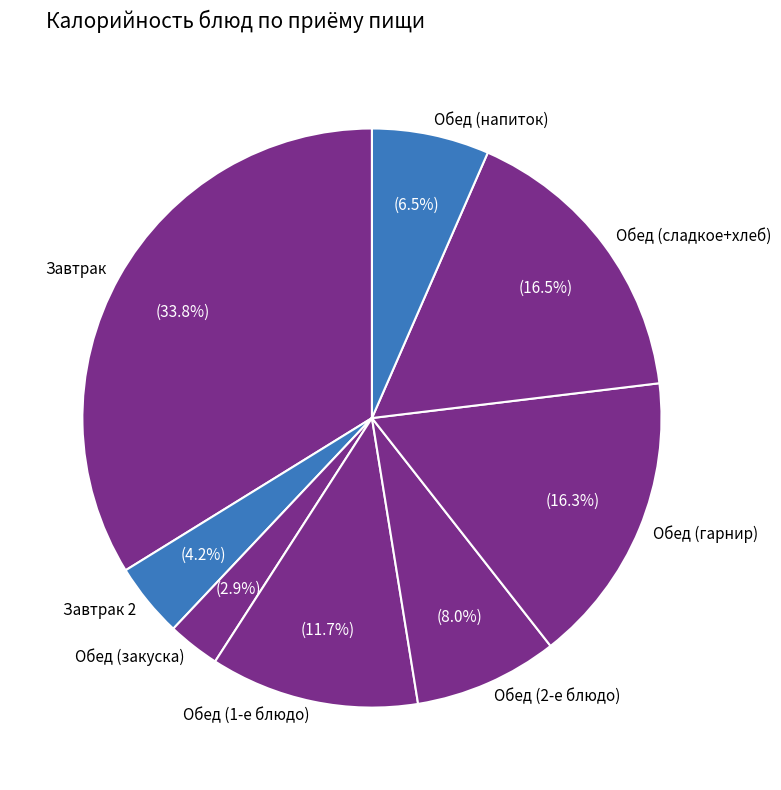

Which slice is the largest?

Завтрак